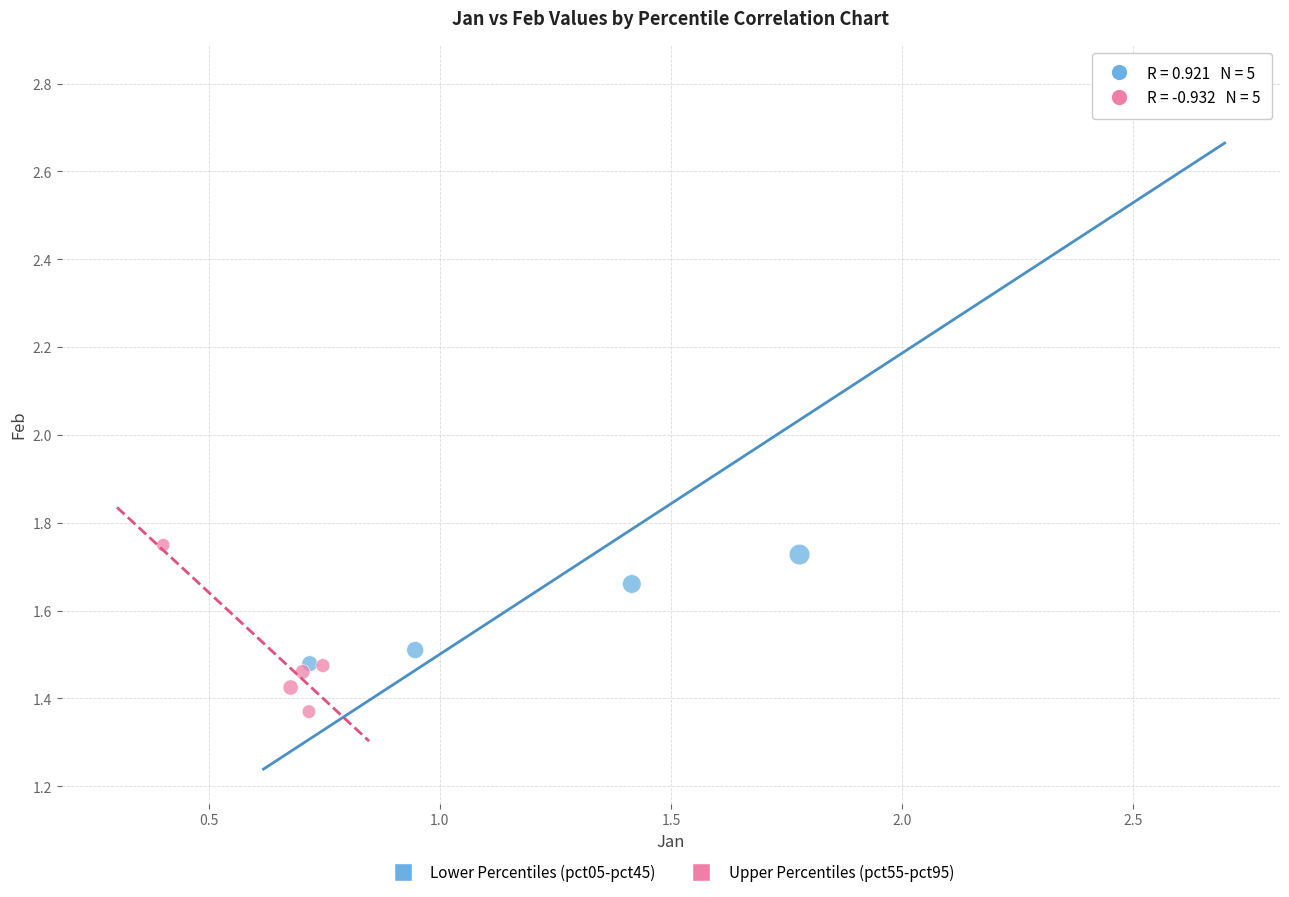

Which series reaches the maximum Y coordinate?

Lower Percentiles (pct05-pct45)